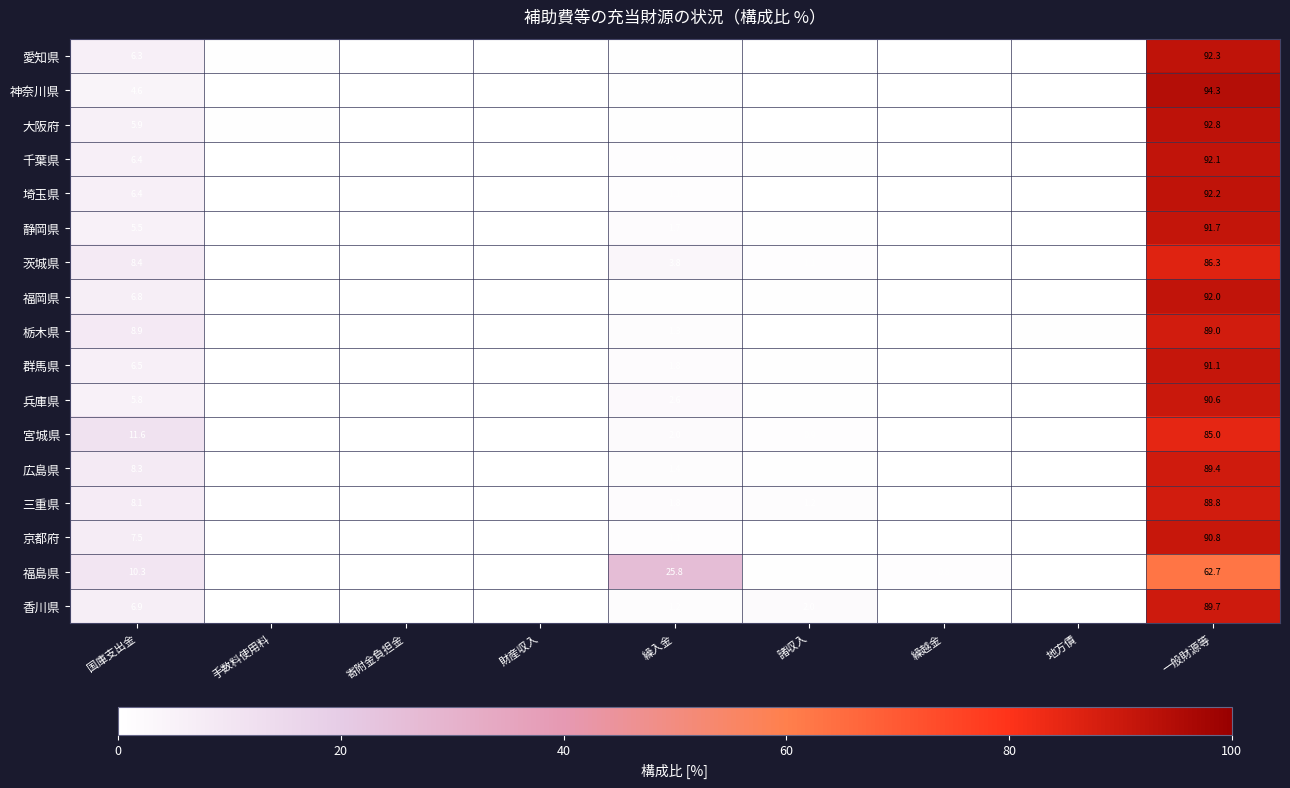

At which category is the sum across all series the highest?

一般財源等